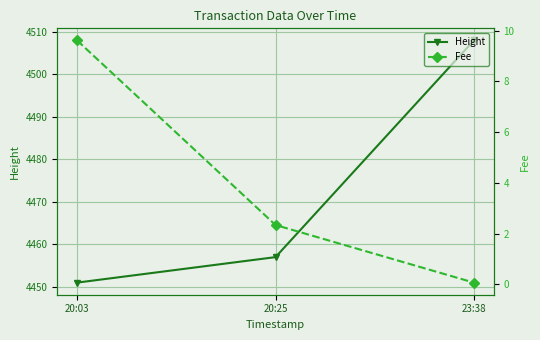

Count the number of data series in this chart.

2